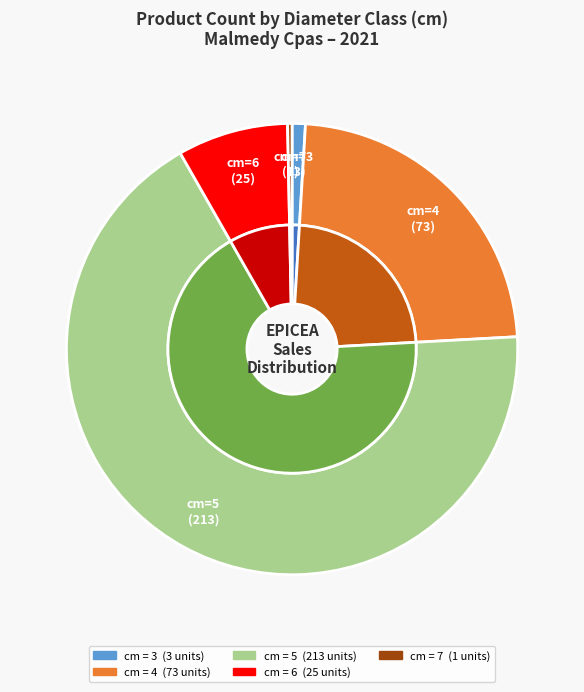

The 6 slice represents 1% of the pie. True or false?

False